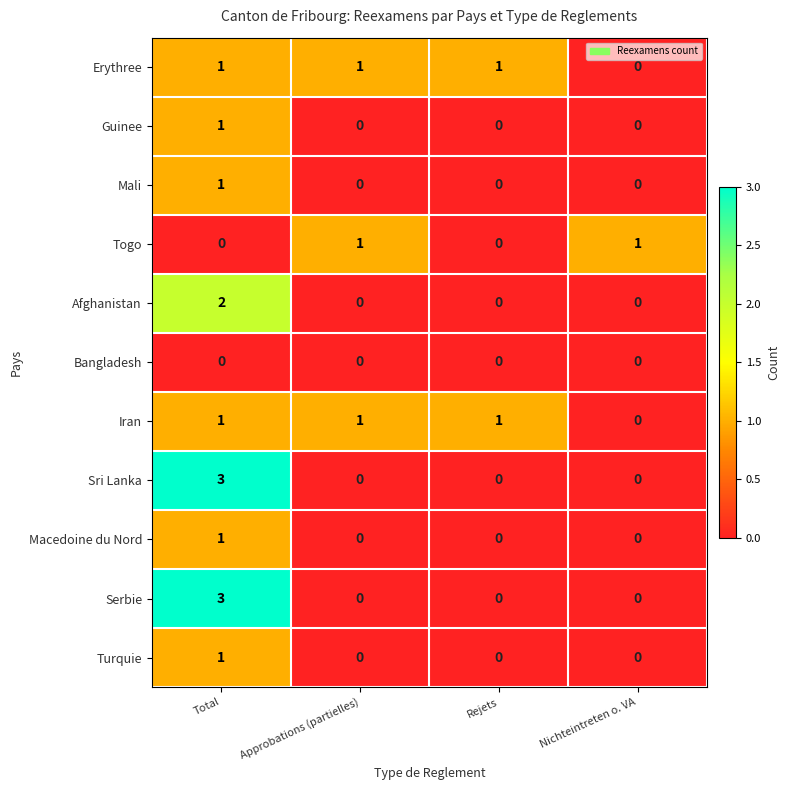

At which category is the sum across all series the highest?

Total